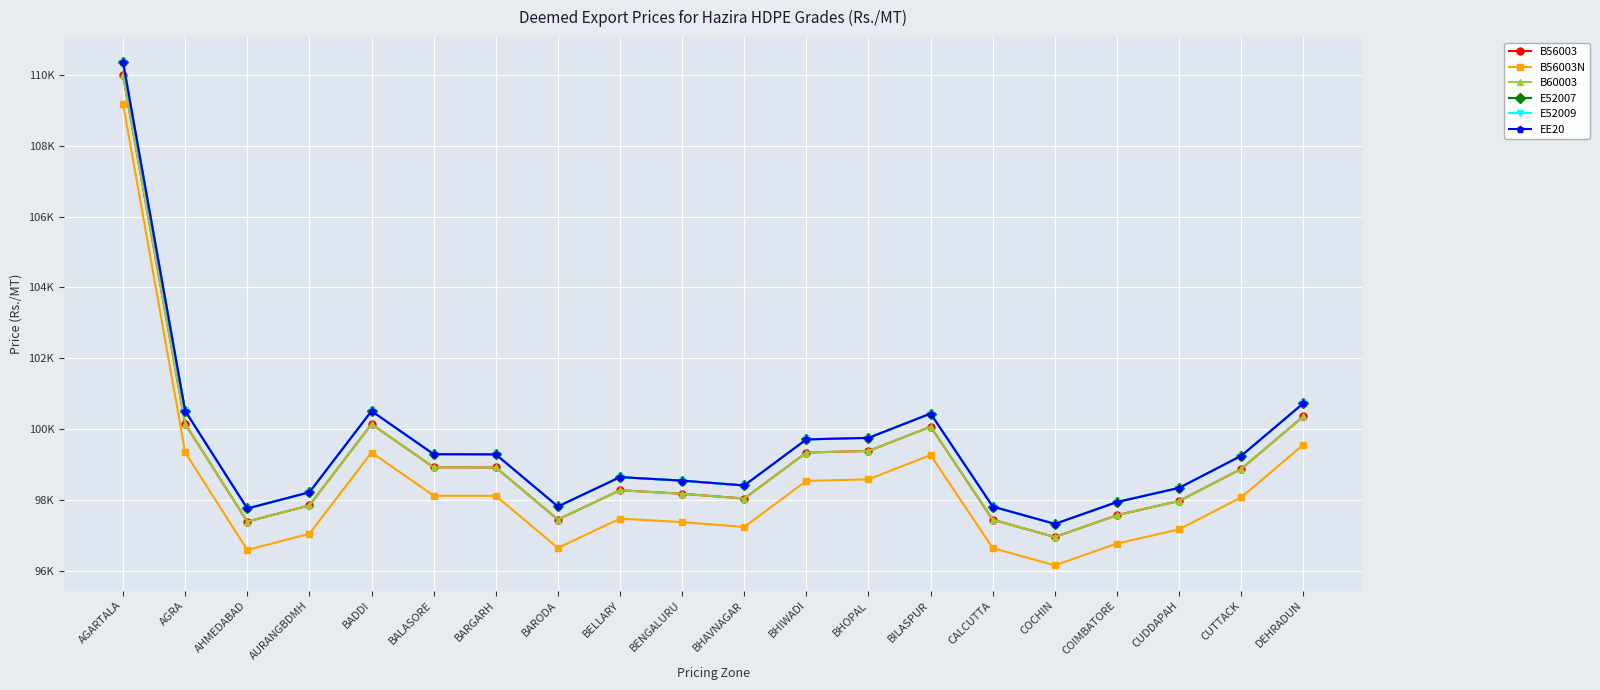

Which category has the highest value in the EE20 series?

AGARTALA